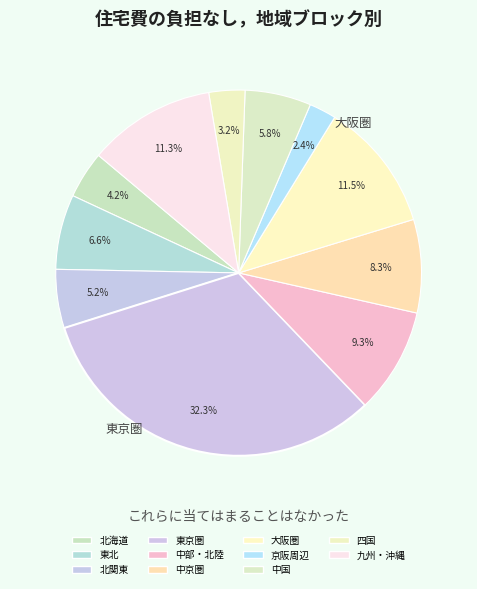

What percentage is the 東北 slice, to the nearest percent?

7%